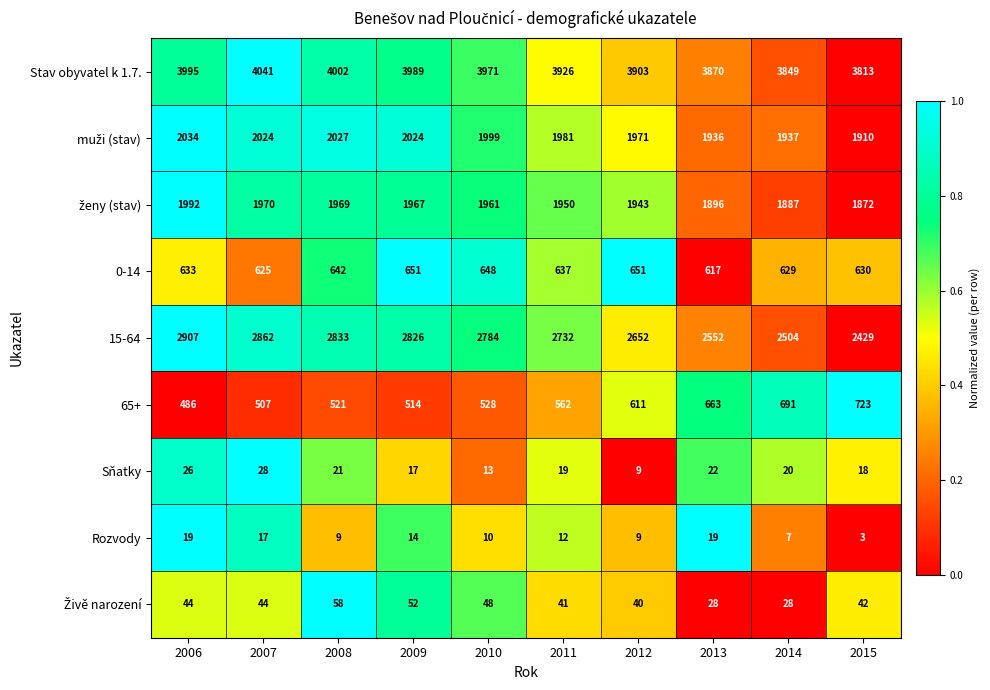

The Sňatky series shows 17 at 2009. True or false?

True